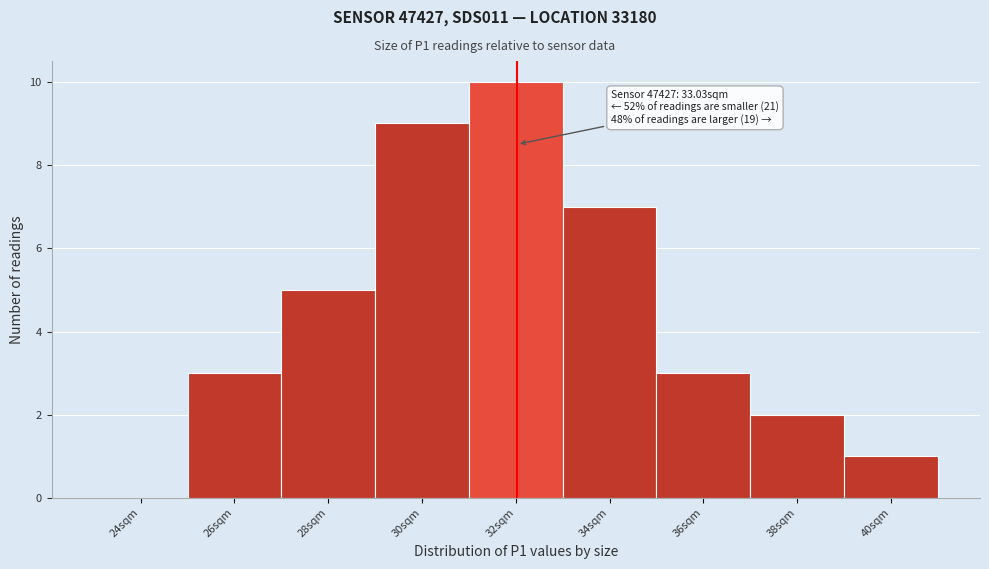

Reading left to right, extract all data points from this chart.

24sqm=0	26sqm=3	28sqm=5	30sqm=9	32sqm=10	34sqm=7	36sqm=3	38sqm=2	40sqm=1